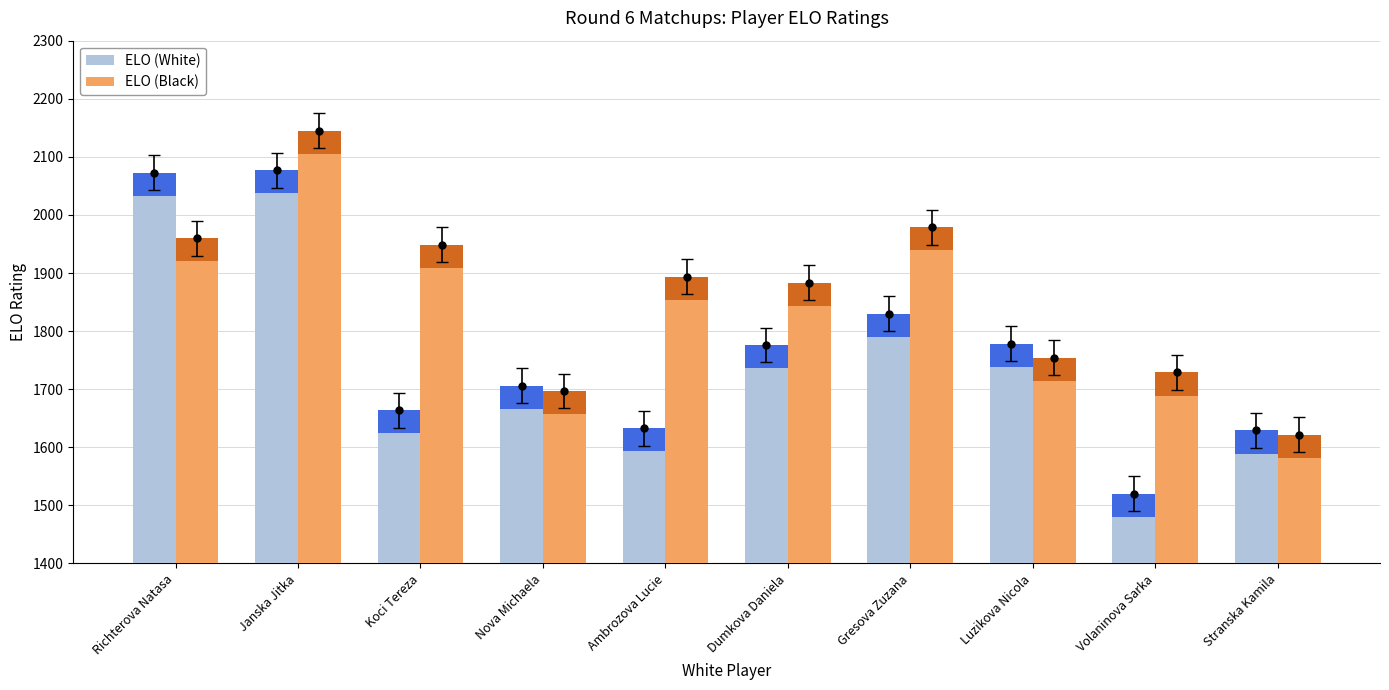

What is the label of the 5th bar from the right?

Dumkova Daniela